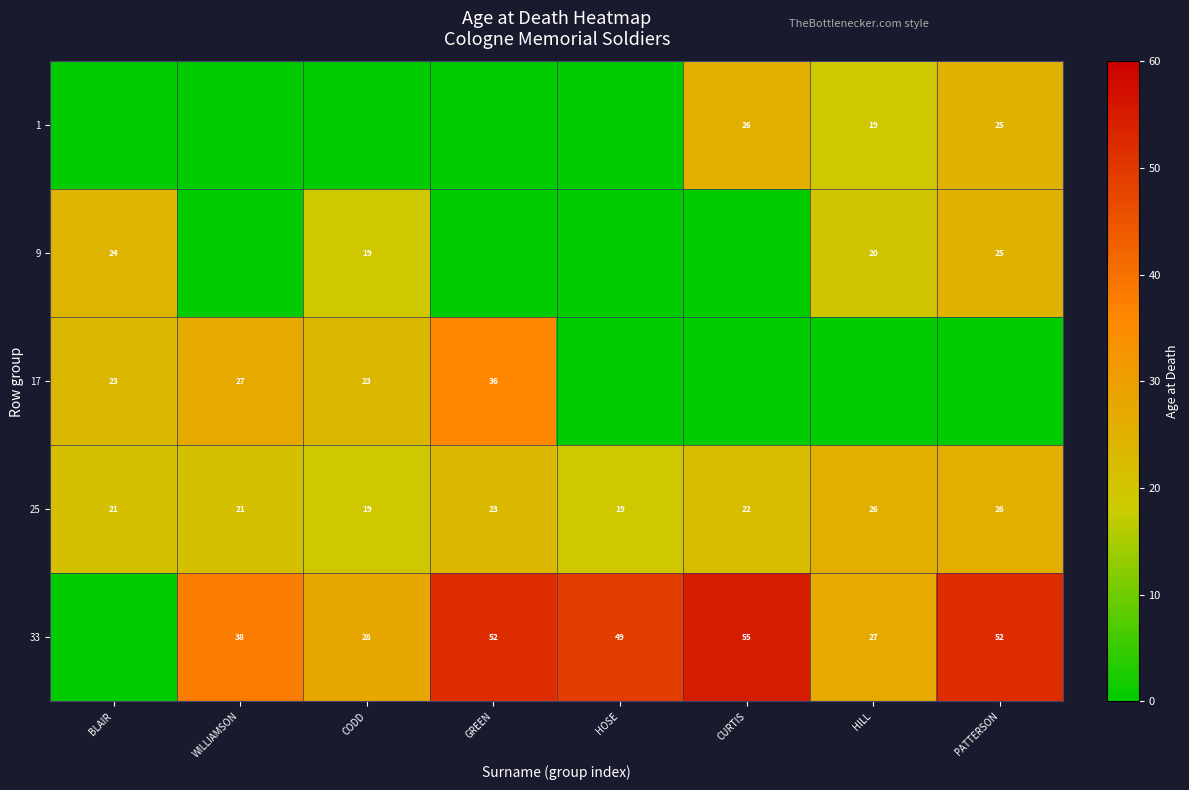

Is the value of 25 at CODD greater than the value of 33 at GREEN?

No